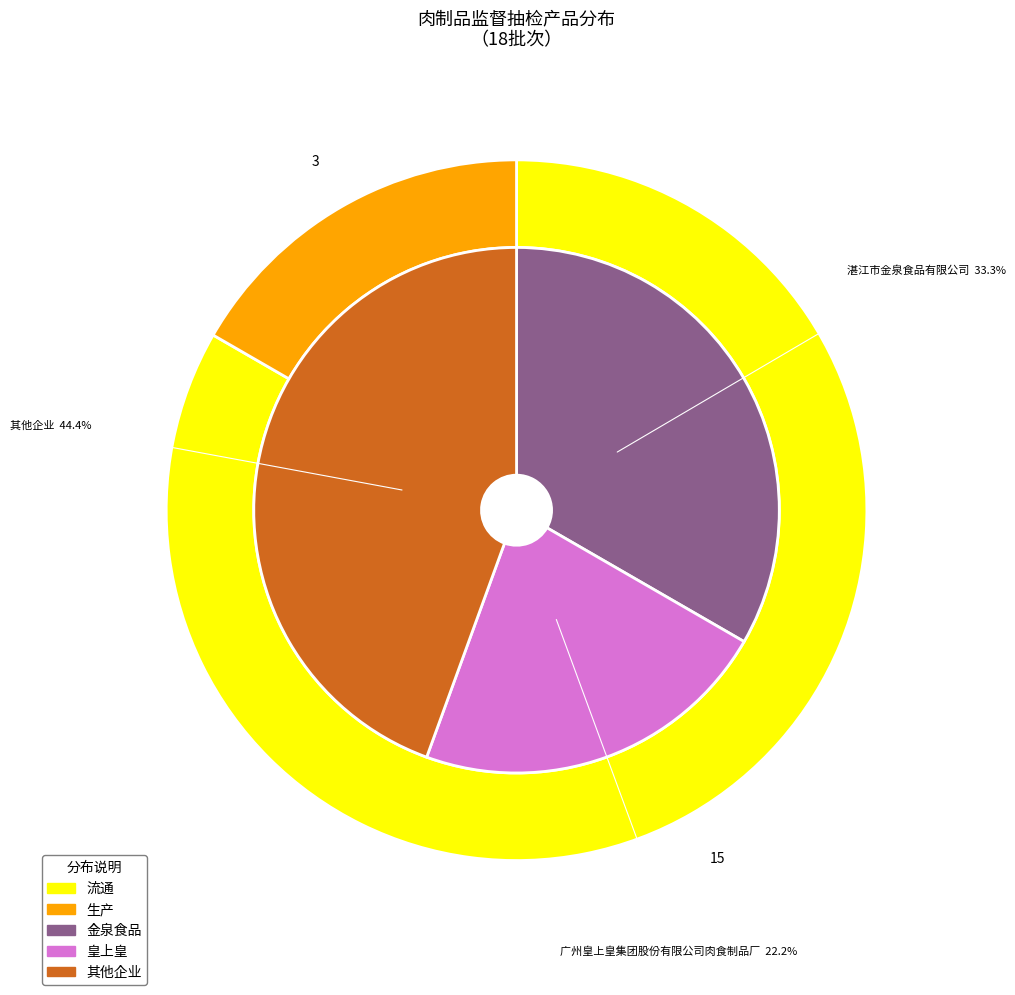

Which category has the biggest portion of the pie?

流通